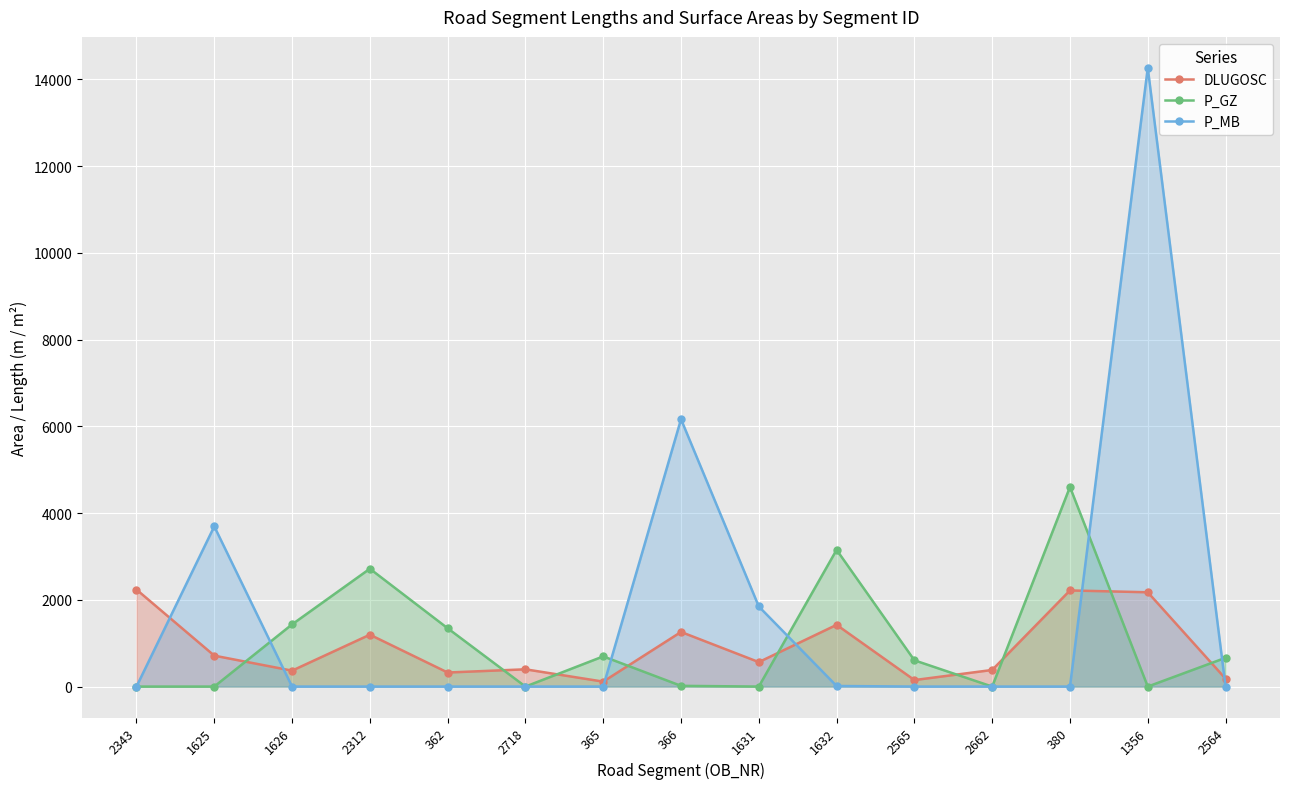

What is the difference between the P_MB values at 1631 and 2312?

1846.0